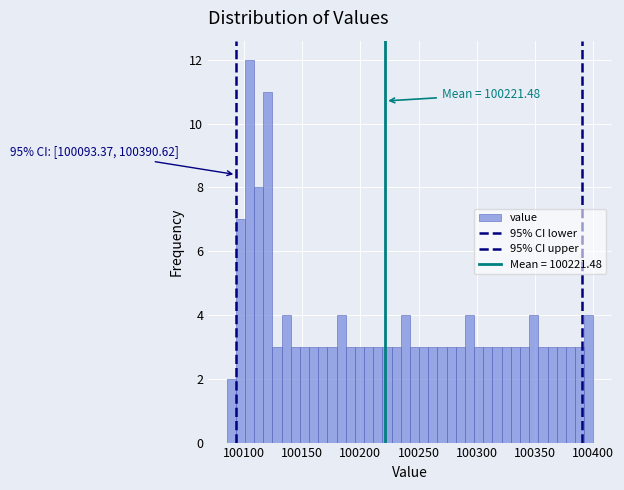

Around what value on the x-axis is the tallest bar? Give the approximate position of its centre, as read against the axis.

100105